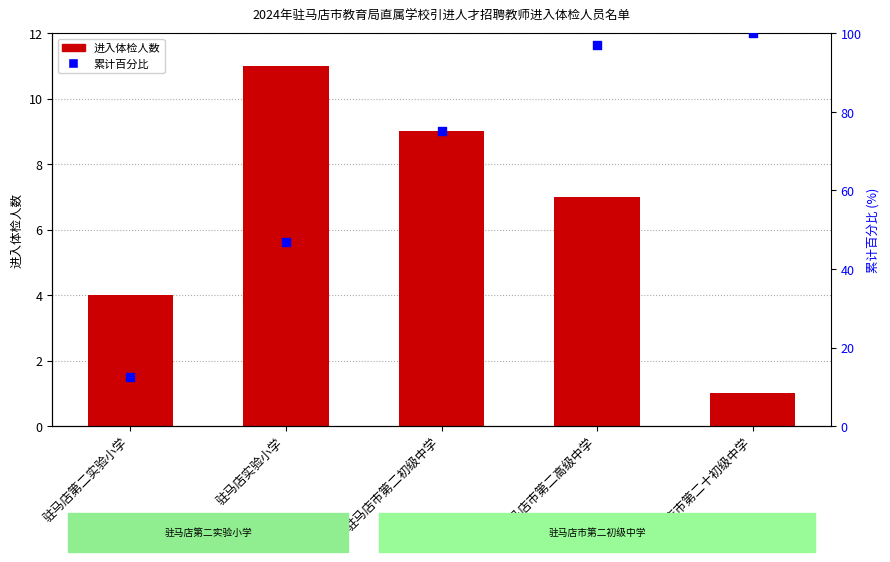

At how many categories does at least one series exceed 5?

5